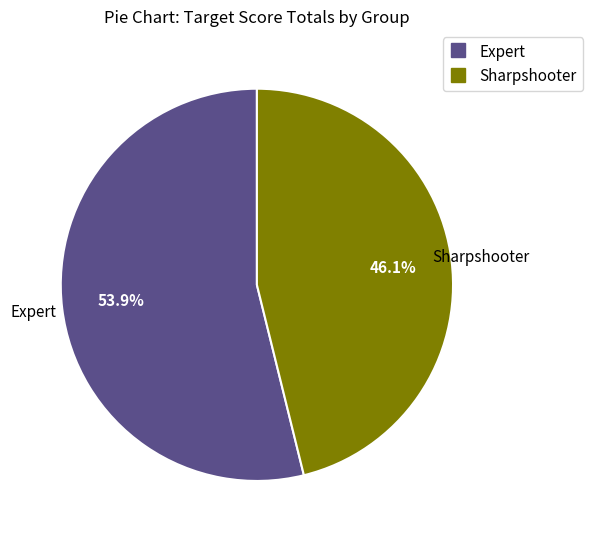

Which has a higher value, Expert or Sharpshooter?

Expert